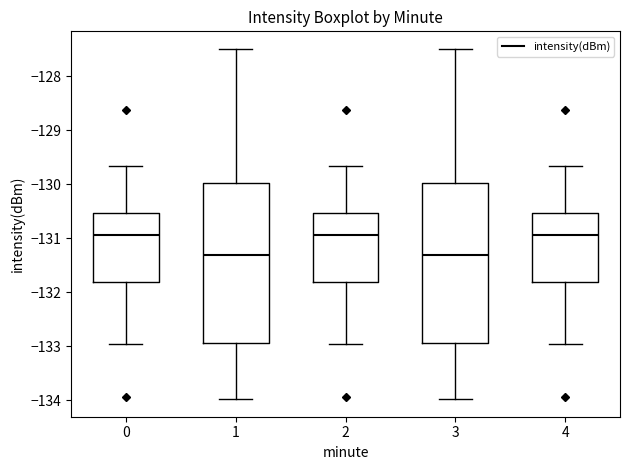

Reading left to right, read every box against the y-axis: the position of its median line, the range the box covers, and the ends of its whiskers. The values are not printed on the chart, so give them approximately, as read against the axis.

0: median -130.9, box -131.8 to -130.5, whiskers -133.0 to -129.7
1: median -131.3, box -132.9 to -130.0, whiskers -134.0 to -127.5
2: median -130.9, box -131.8 to -130.5, whiskers -133.0 to -129.7
3: median -131.3, box -132.9 to -130.0, whiskers -134.0 to -127.5
4: median -130.9, box -131.8 to -130.5, whiskers -133.0 to -129.7